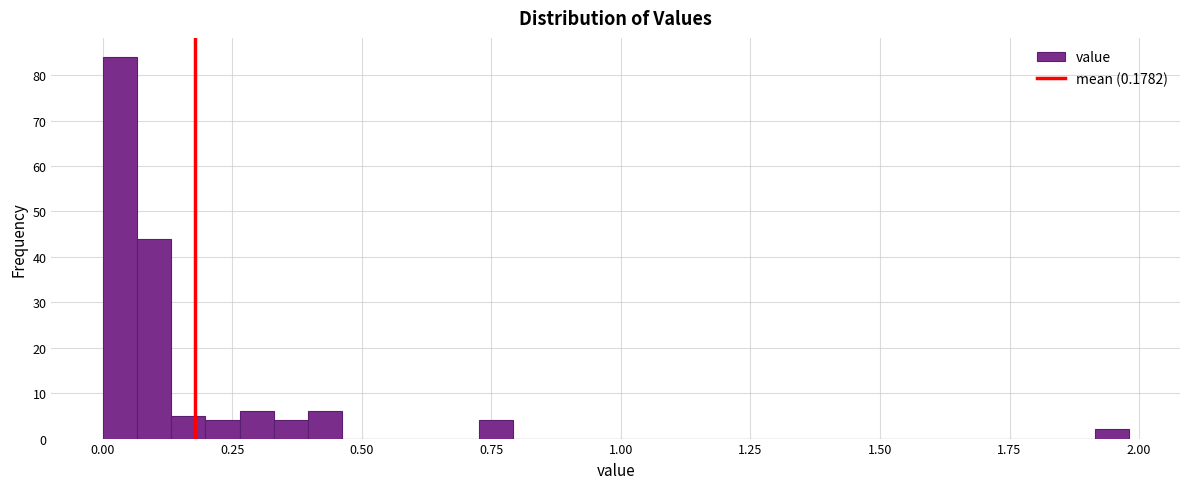

Around what value on the x-axis is the tallest bar? Give the approximate position of its centre, as read against the axis.

0.05